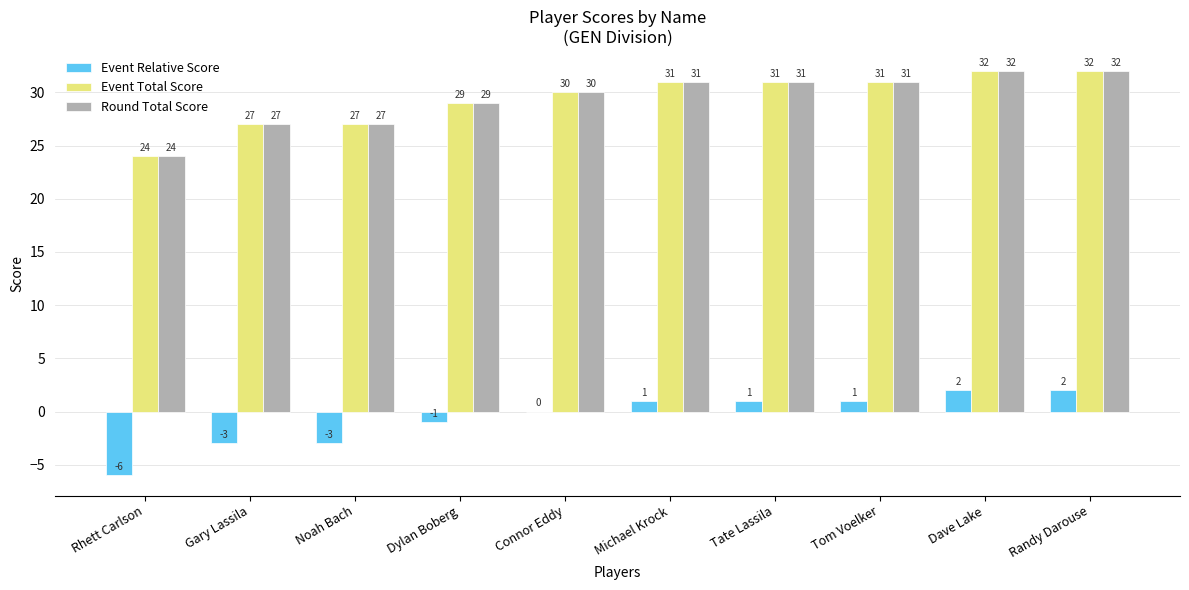

What is the sum of all Event Total Score values?

294